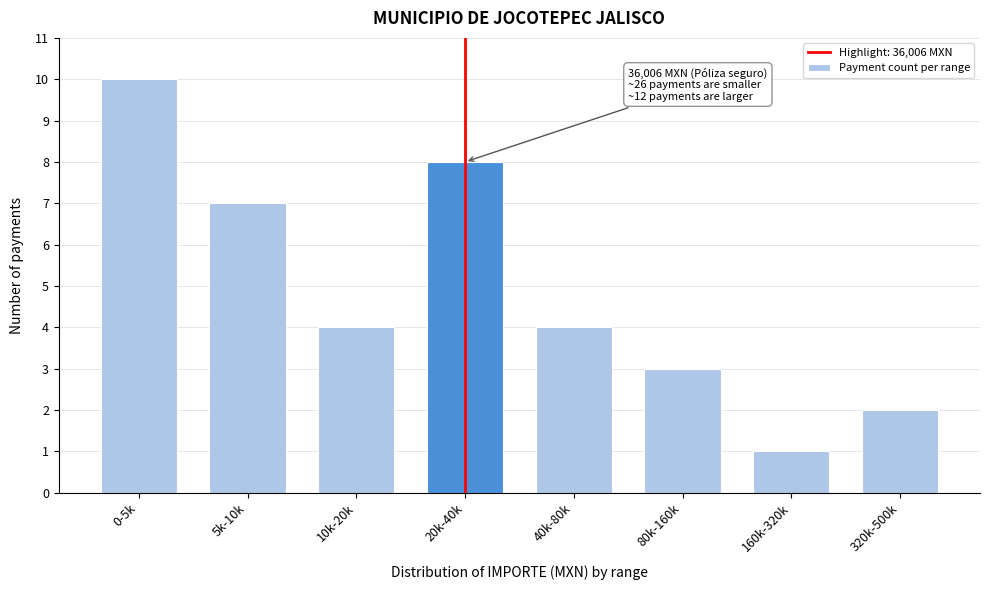

Reading left to right, list all the values displayed in this chart.

0-5k=10	5k-10k=7	10k-20k=4	20k-40k=8	40k-80k=4	80k-160k=3	160k-320k=1	320k-500k=2